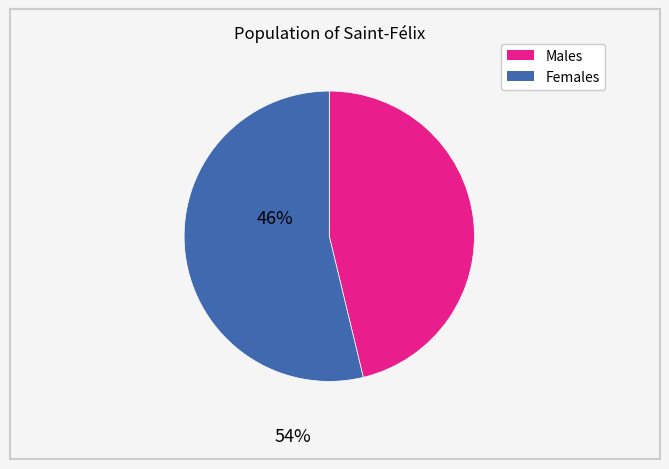

Does any single category account for the majority?

Yes